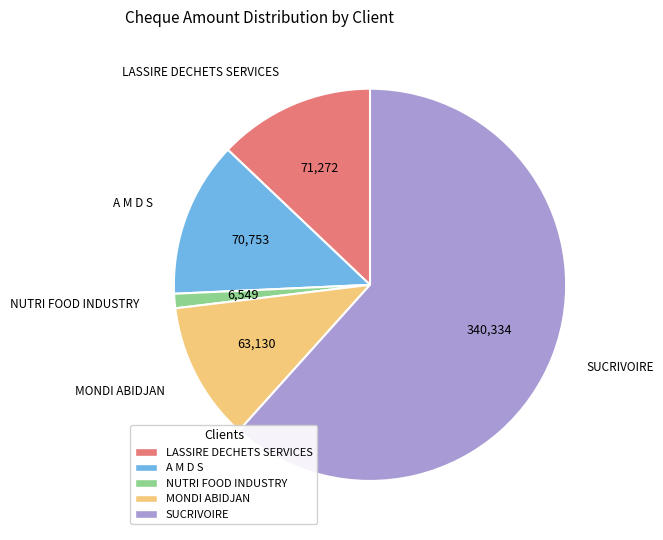

True or false: LASSIRE DECHETS SERVICES accounts for 13% of the total.

True